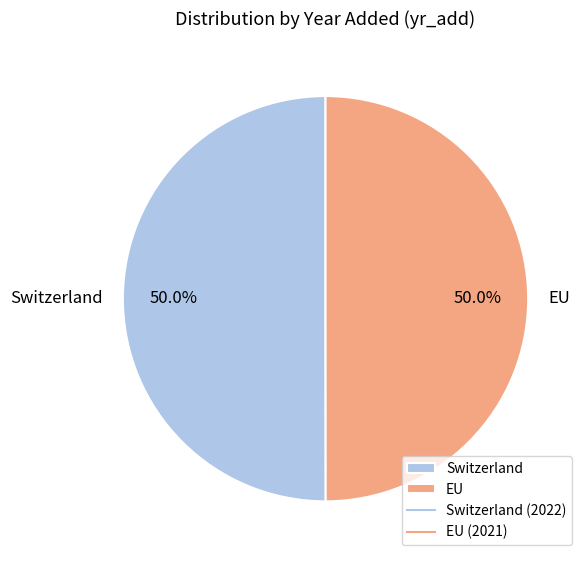

What is the ratio of the value at EU to the value at Switzerland?

1.0